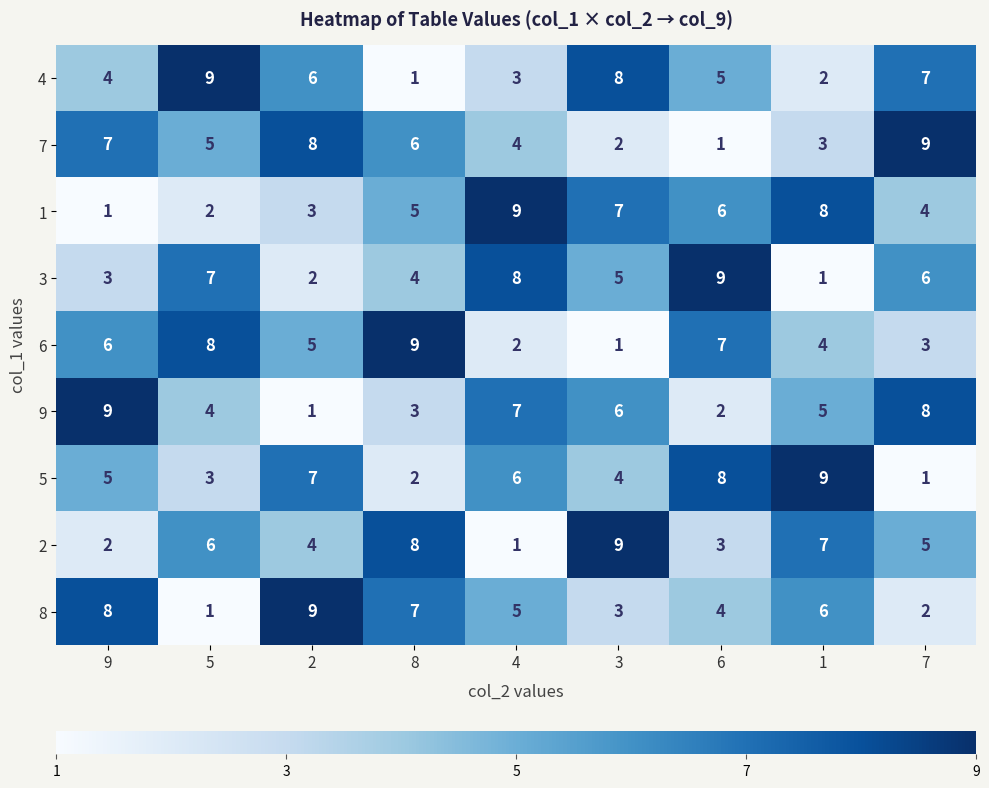

Where is 3 nearest to the value 5?

3